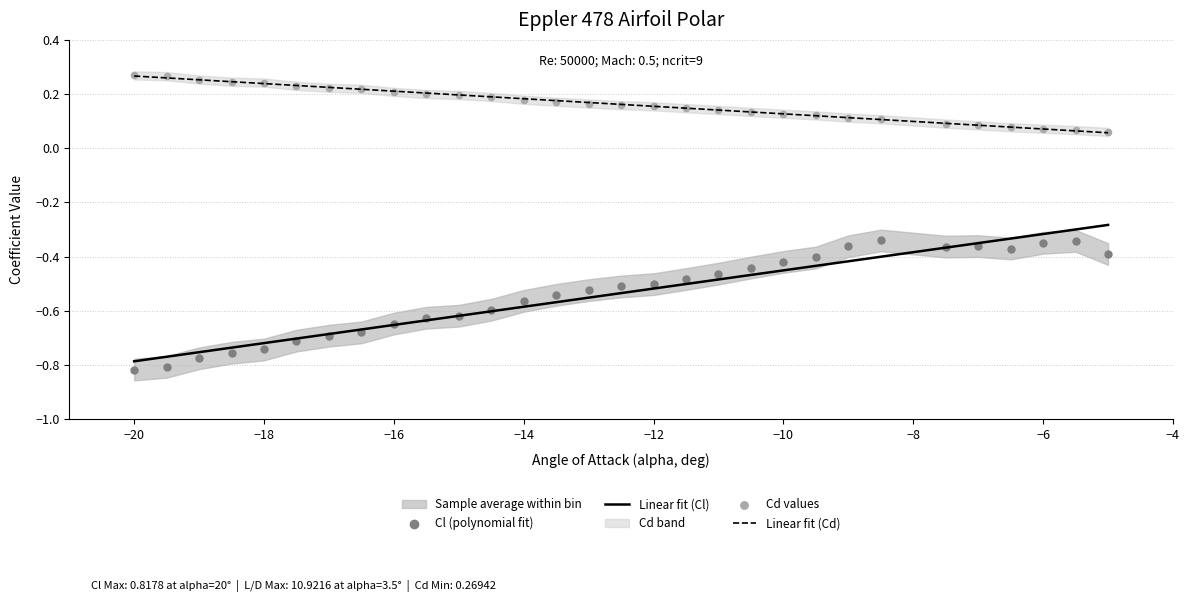

Which series has the largest Y range (max minus min)?

Linear fit (Cl)